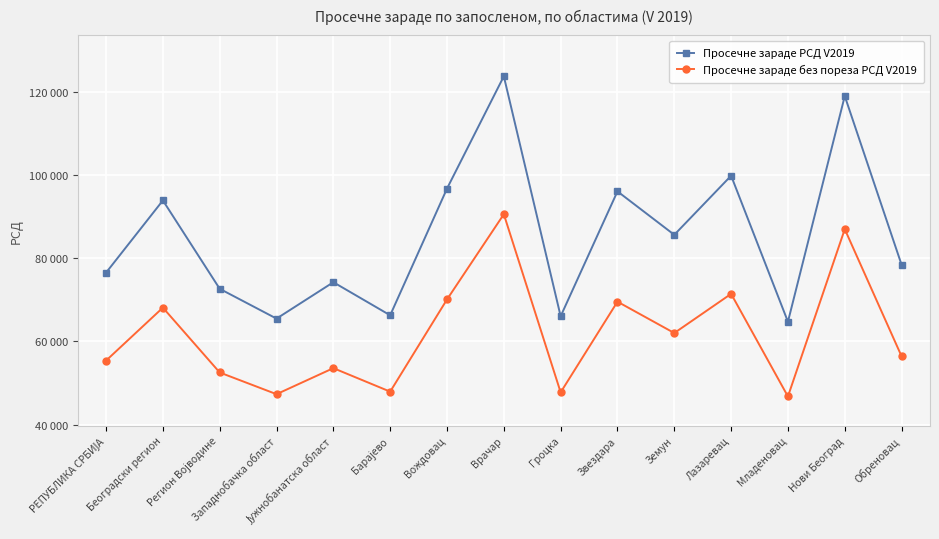

Reading left to right, what are all the values shown in this chart?

Просечне зараде РСД V2019: 76511	93864	72631	65469	74214	66270	96713	123695	66034	96040	85604	99802	64720	118938	78405
Просечне зараде без пореза РСД V2019: 55380	68104	52525	47312	53570	47922	70074	90550	47751	69537	62006	71420	46767	86963	56413